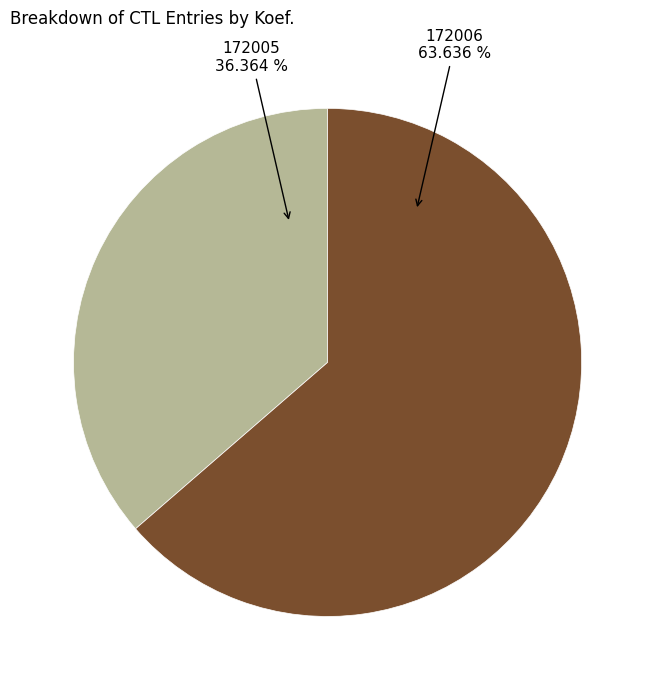

To the nearest percent, what percentage of the pie is 172006?

64%